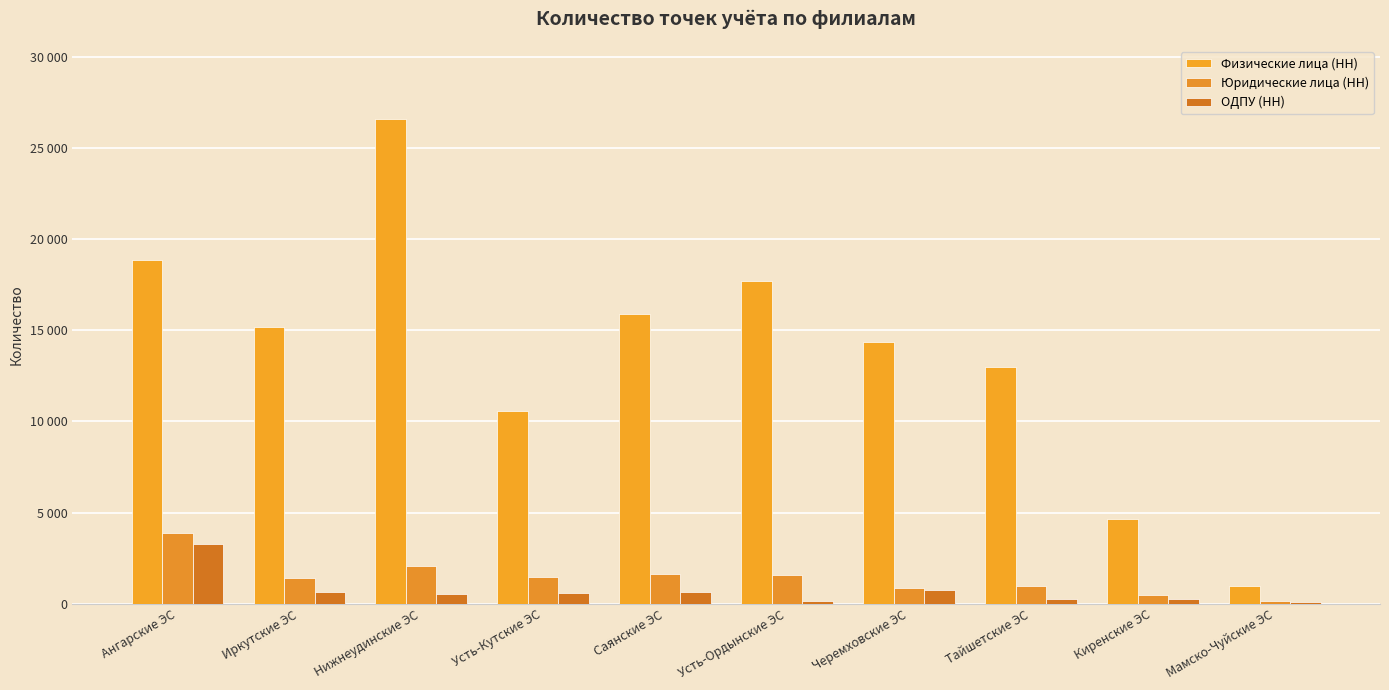

What is the spread (max minus min) of values at Усть-Кутские ЭС?

9983